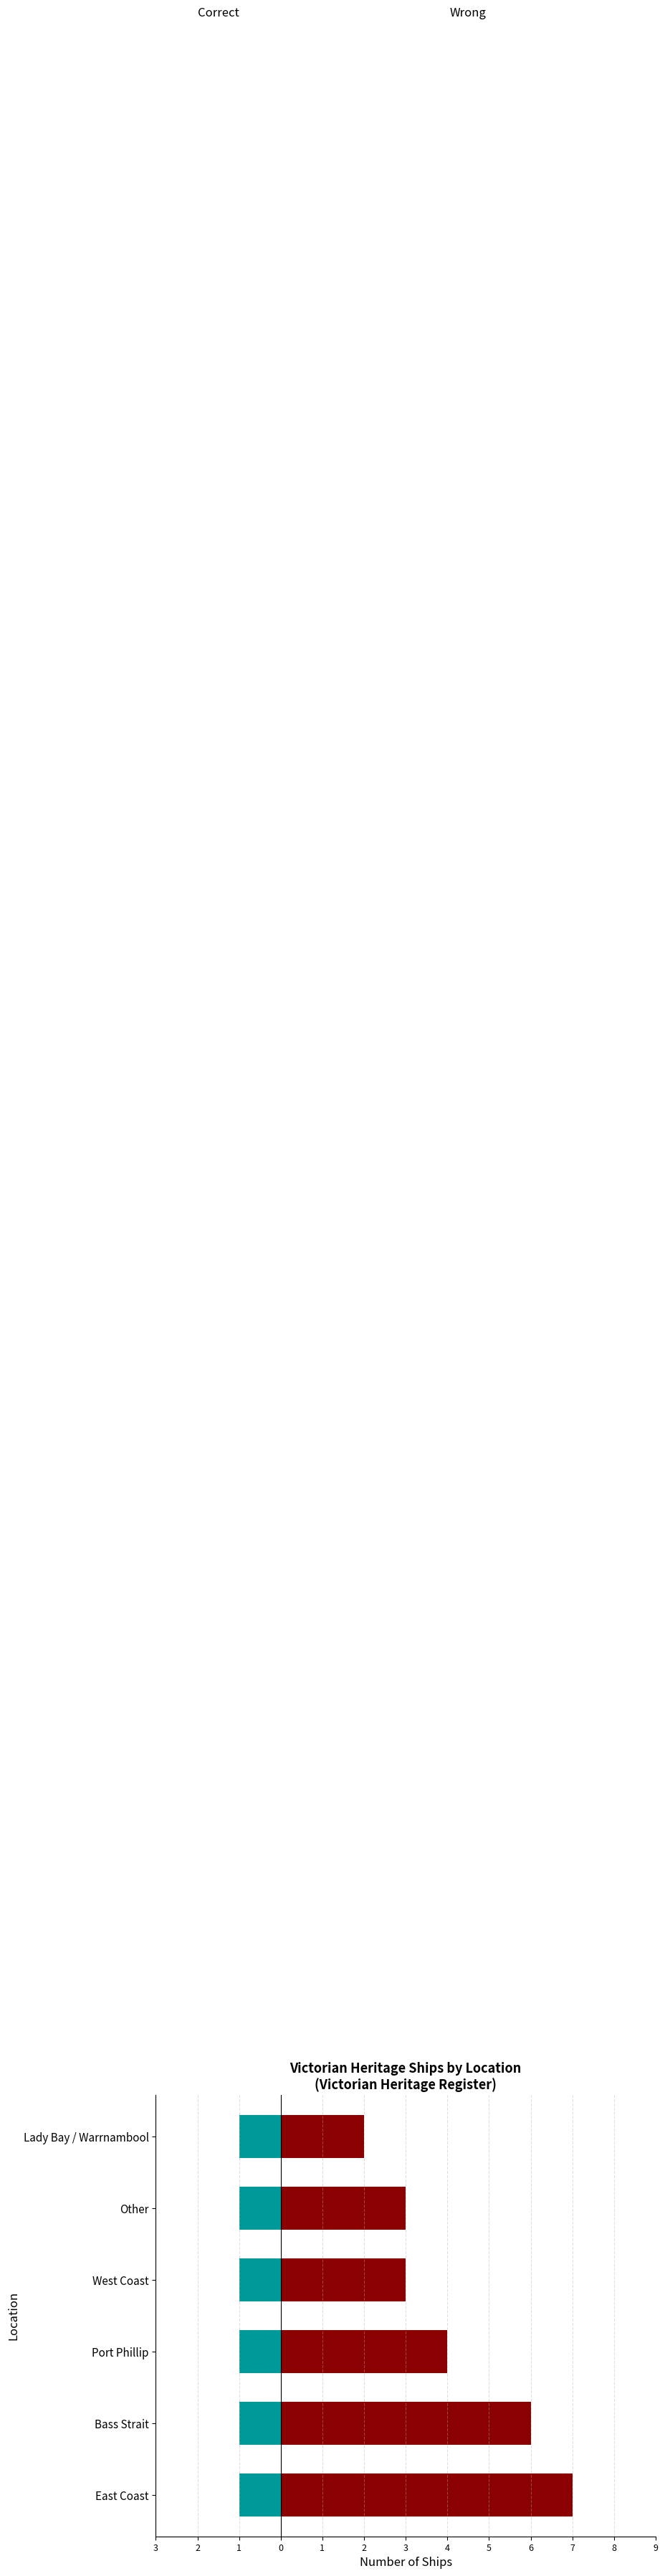

Does the chart contain stacked bars?

No